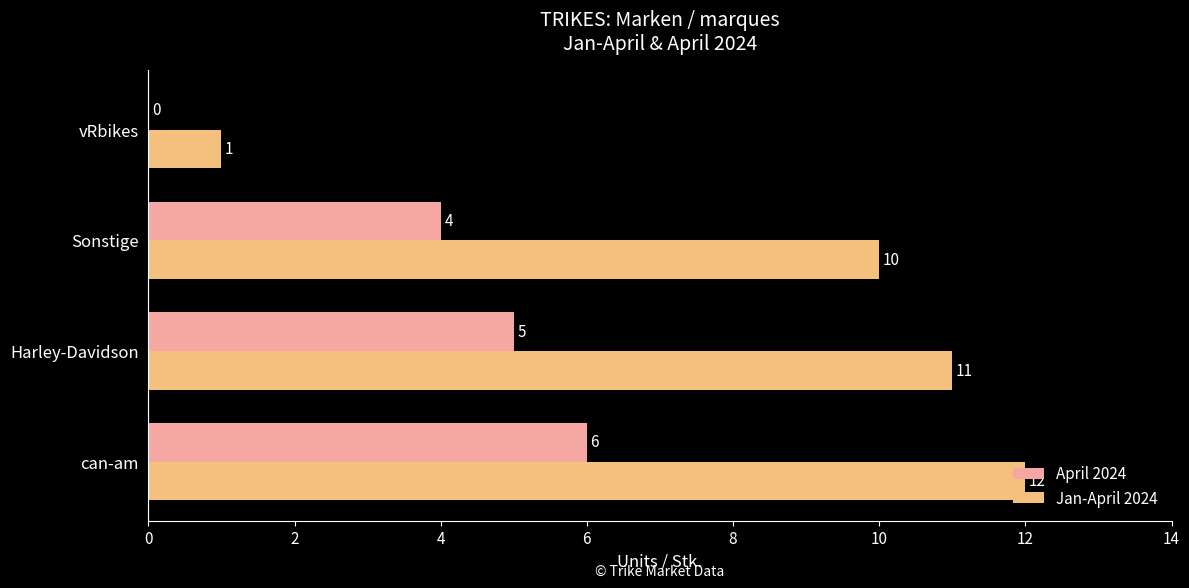

The value of Jan-April 2024 at vRbikes is 1. True or false?

True